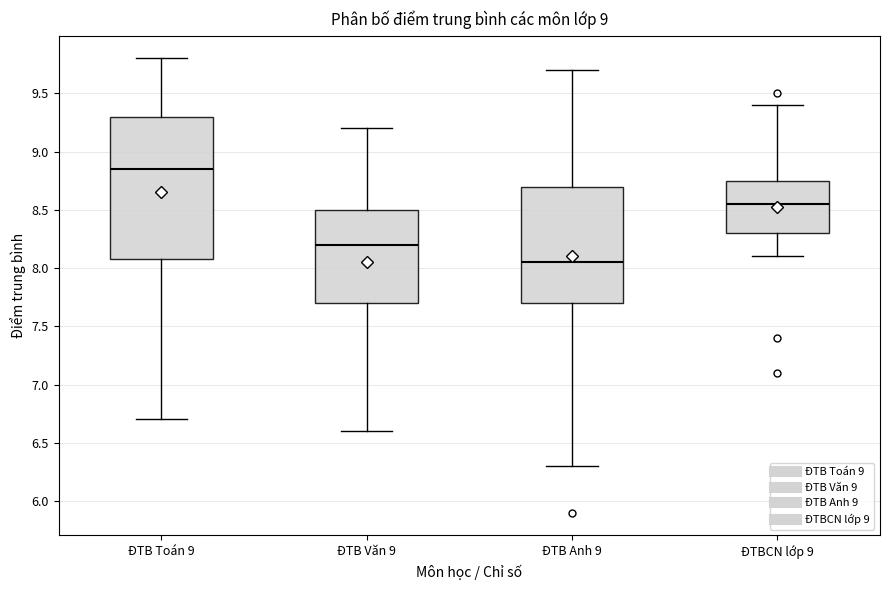

Comparing the boxes themselves (not the whiskers), which one is the tallest?

ĐTB Toán 9